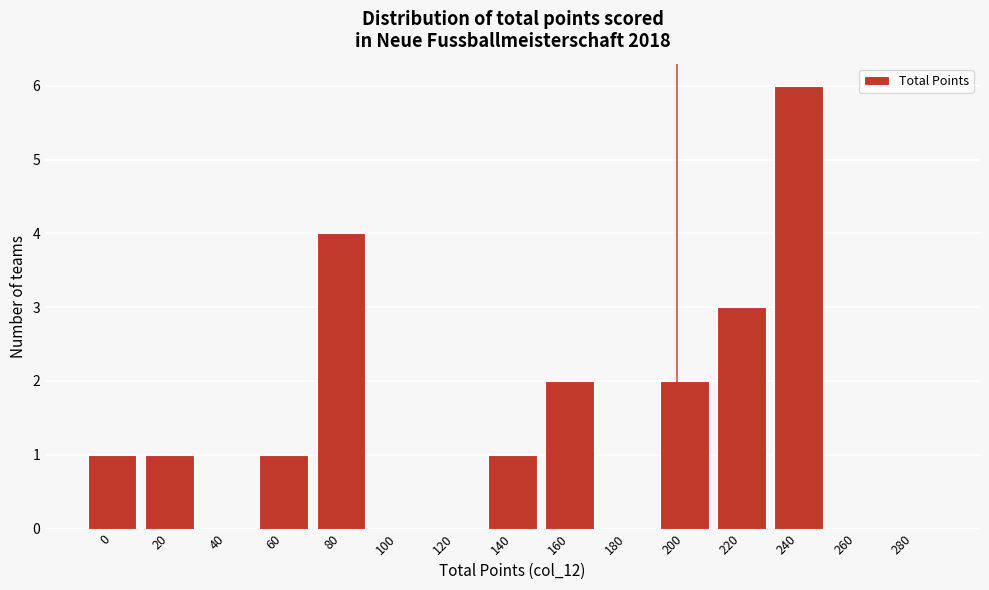

Reading right to left, list all the values displayed in this chart.

280=0	260=0	240=6	220=3	200=2	180=0	160=2	140=1	120=0	100=0	80=4	60=1	40=0	20=1	0=1